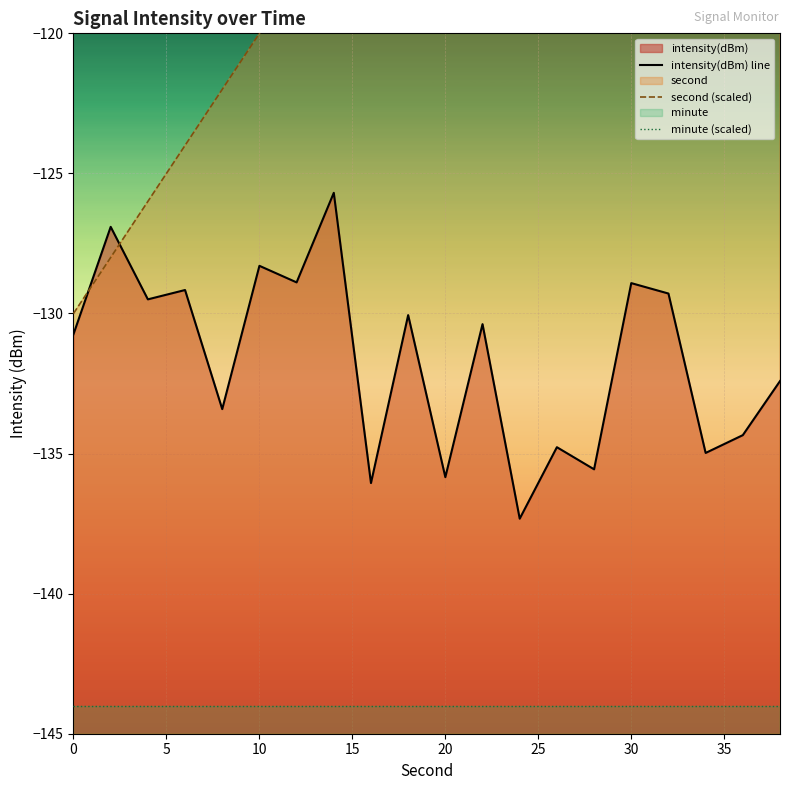

Is the value of minute (scaled) at 11 greater than the value of intensity(dBm) line at 19?

No